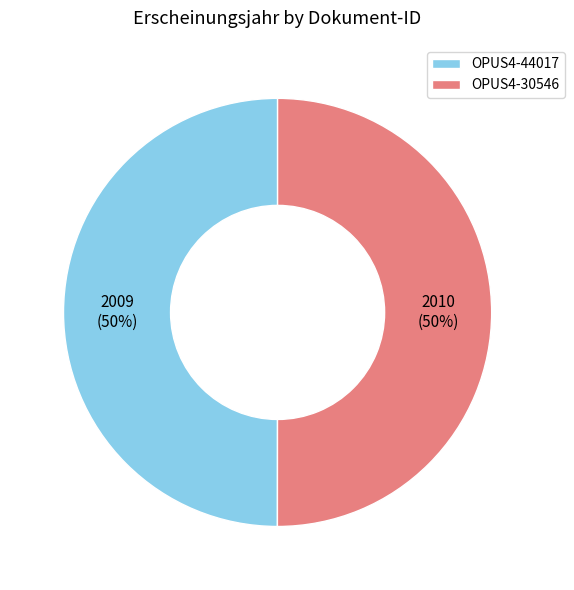

To the nearest percent, what percentage of the pie is OPUS4-44017?

50%